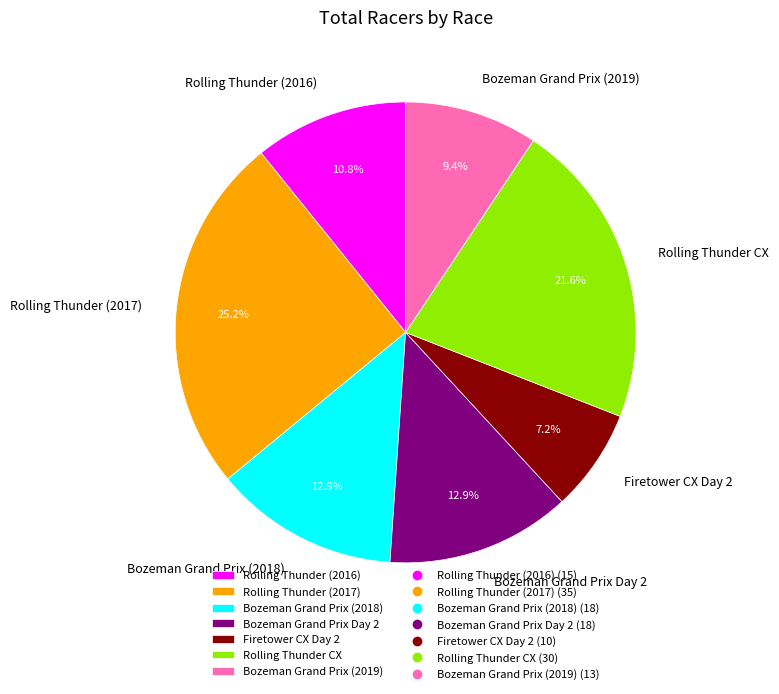

How many segments does this pie chart have?

7